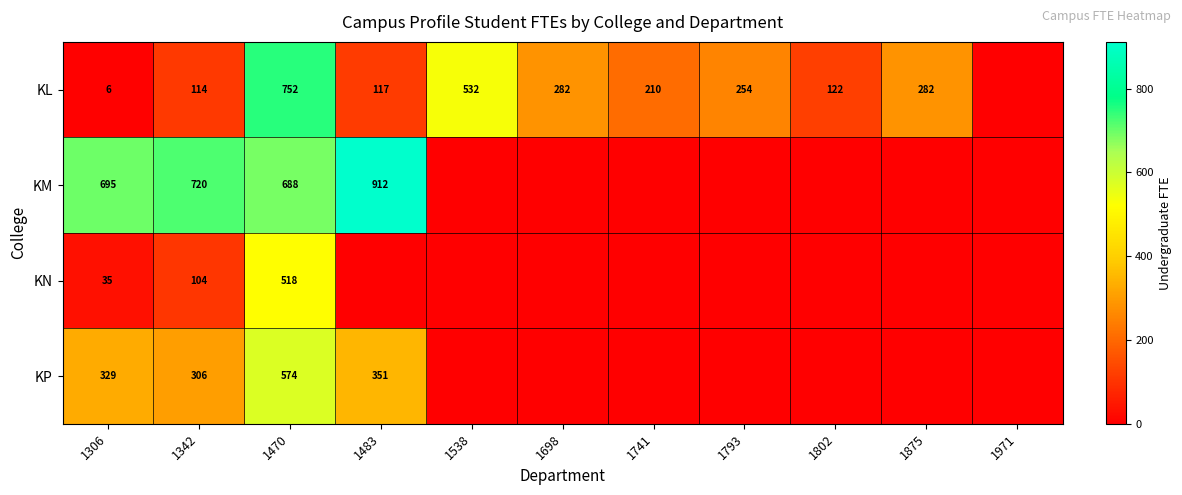

The KL series shows 752 at 1470. True or false?

True